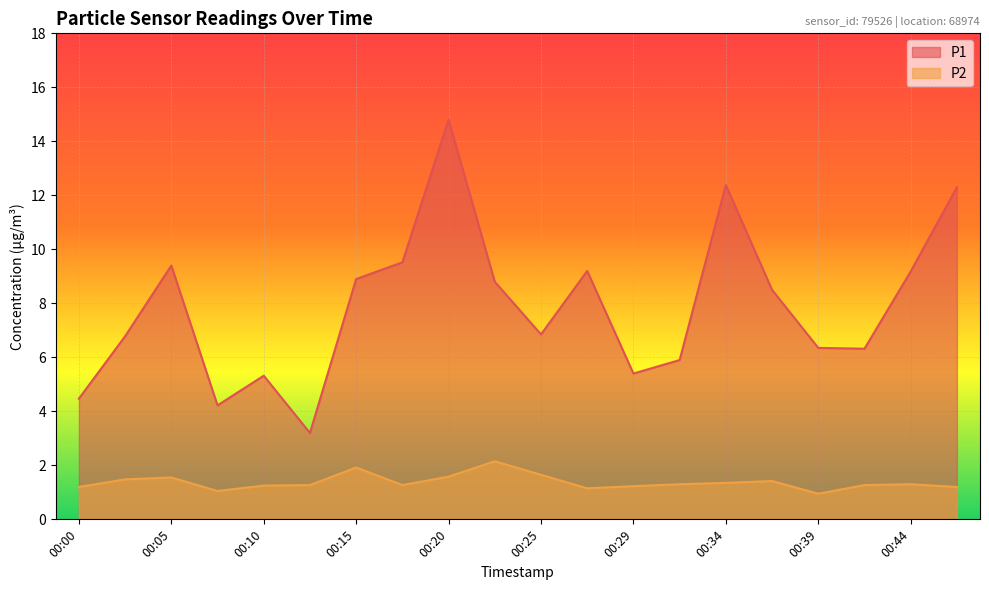

How many distinct data groups are displayed?

2